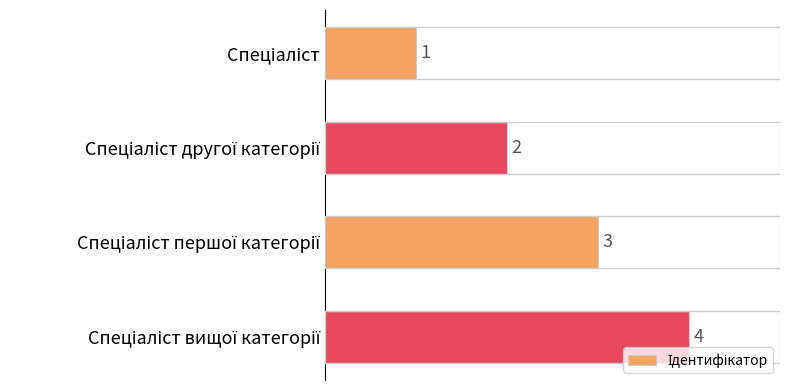

What is the sum of all values?

10